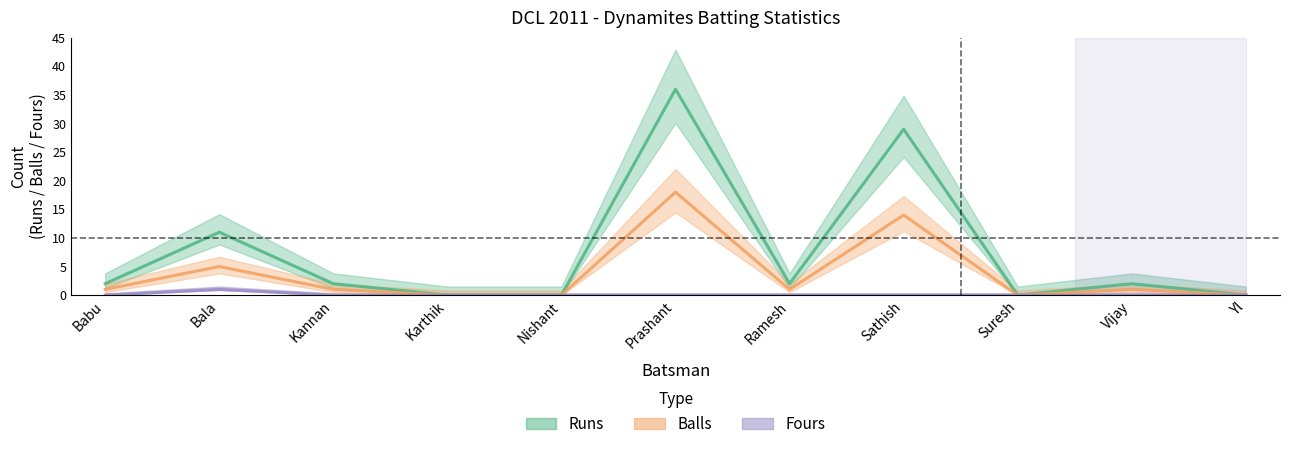

List the series in order of their overall mean, lowest first.

Fours, Balls, Runs